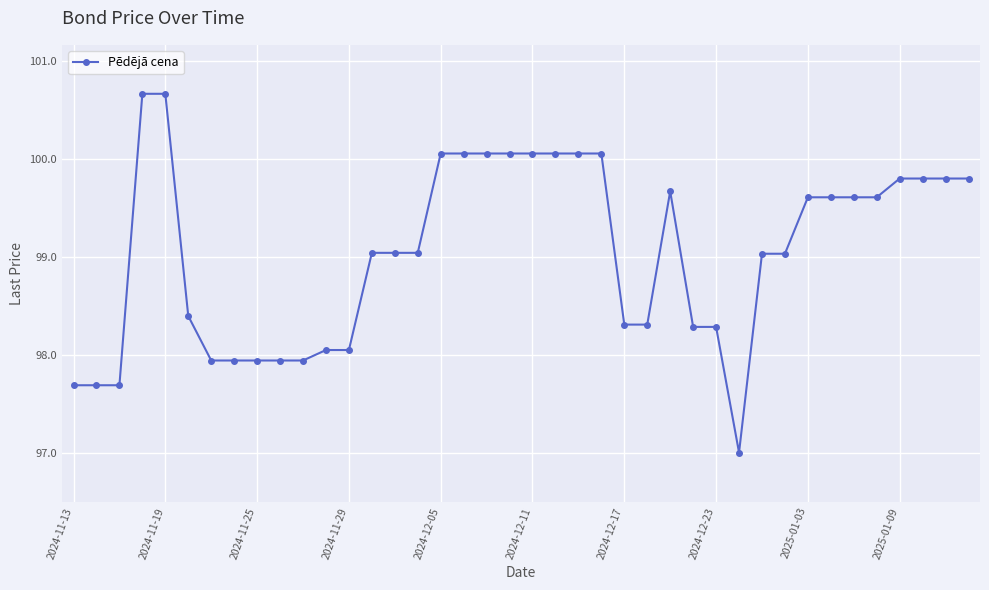

What is the difference between the maximum and second lowest values?

3.0